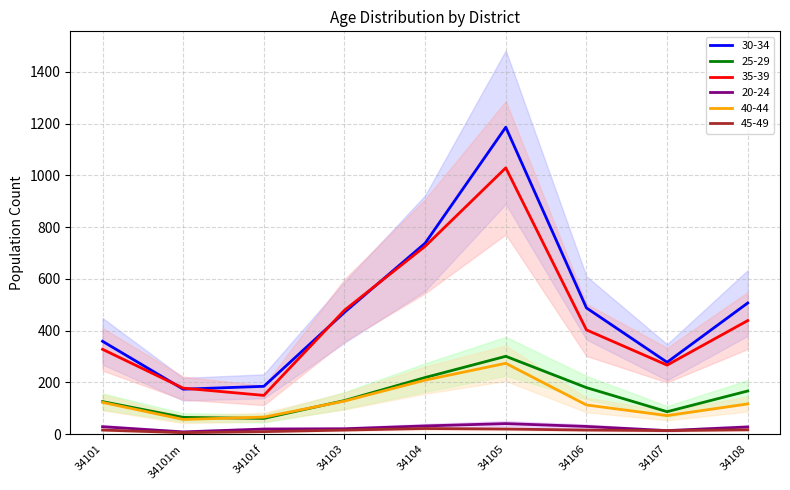

True or false: 30-34 and 45-49 intersect in this chart.

False